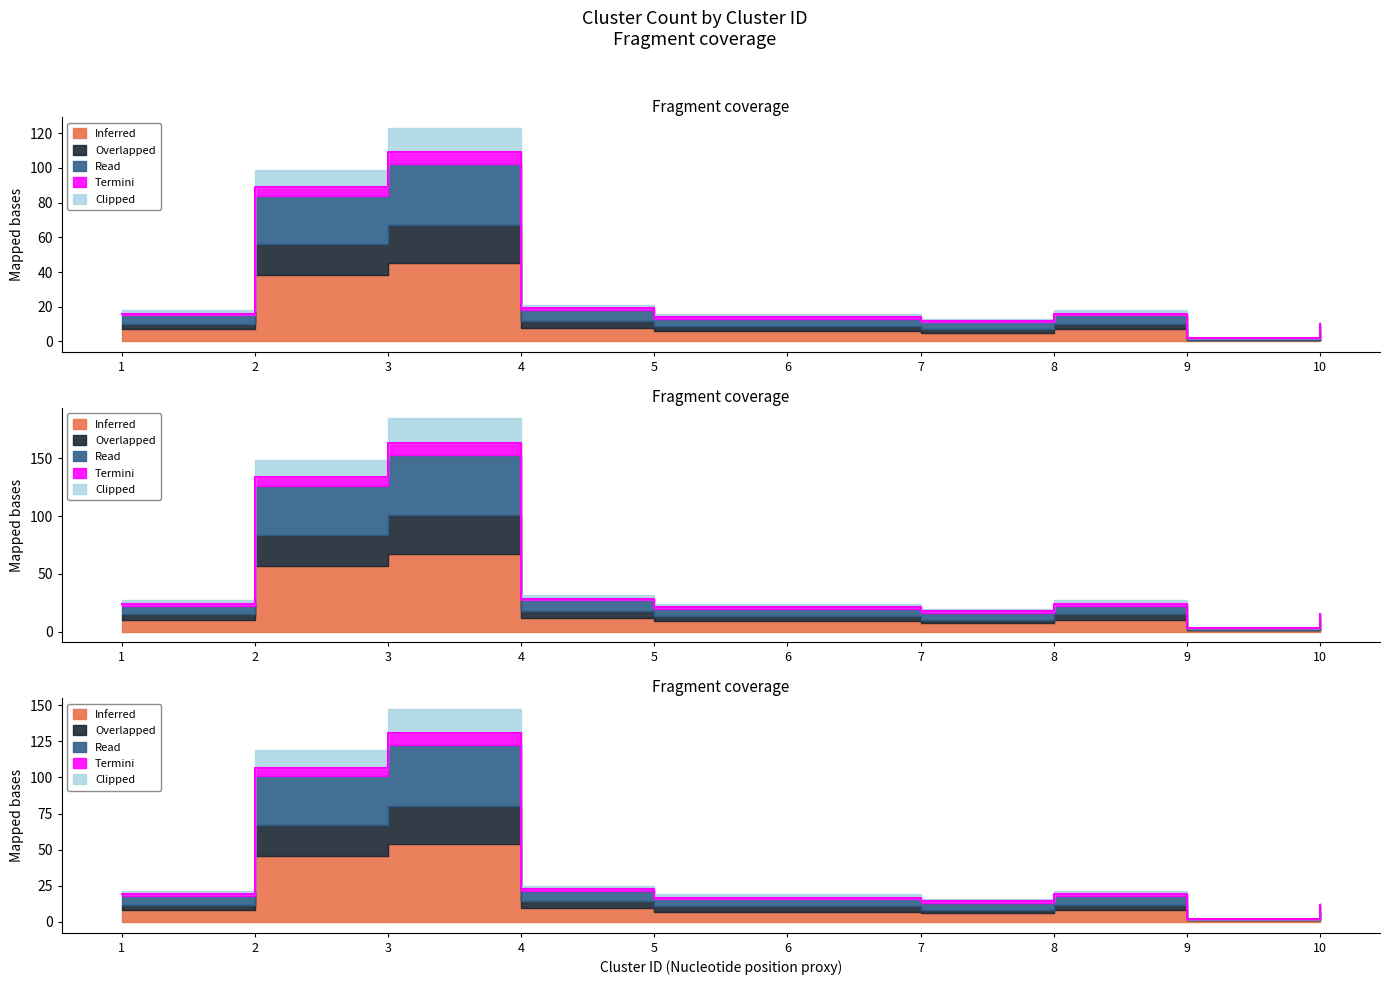

True or false: Overlapped and Inferred intersect in this chart.

False